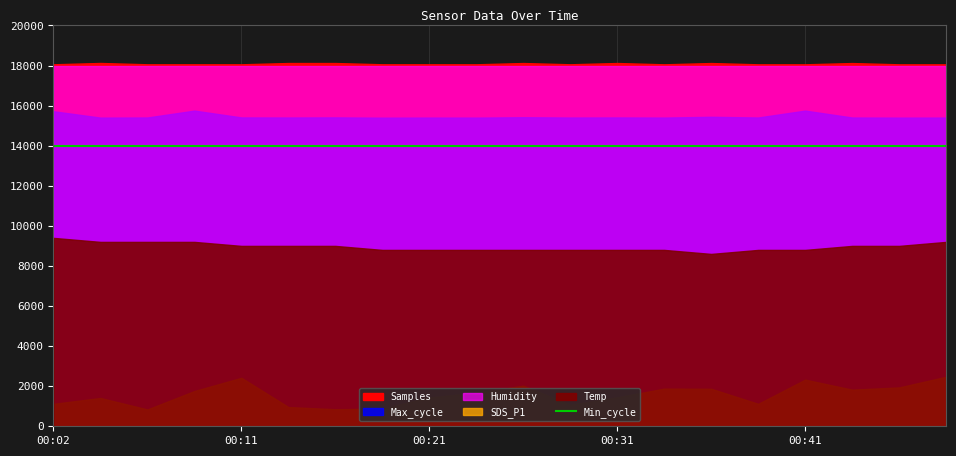

True or false: Samples and Temp intersect in this chart.

False